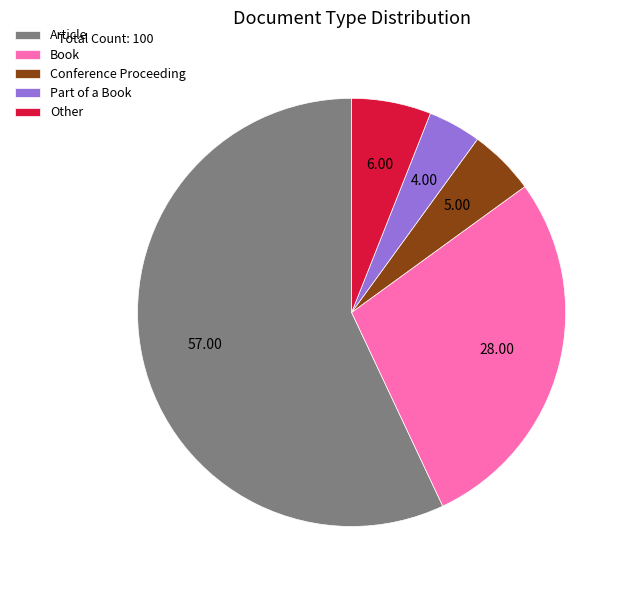

How many segments does this pie chart have?

5